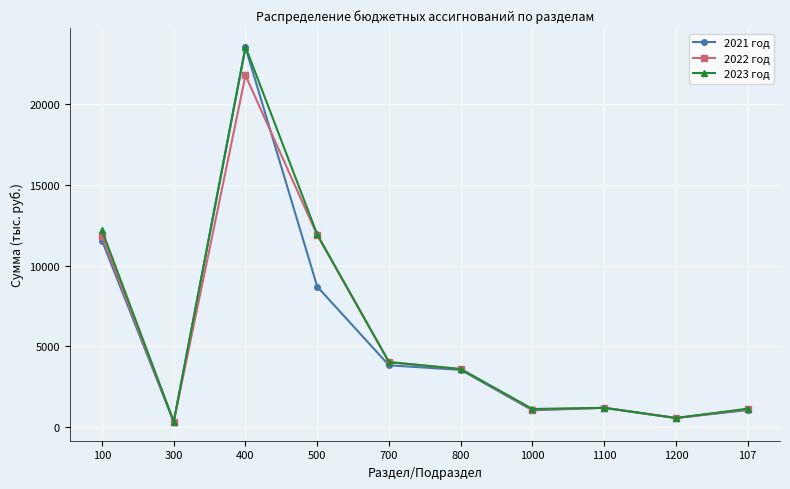

What is the sum of all 2021 год values?

55330.4